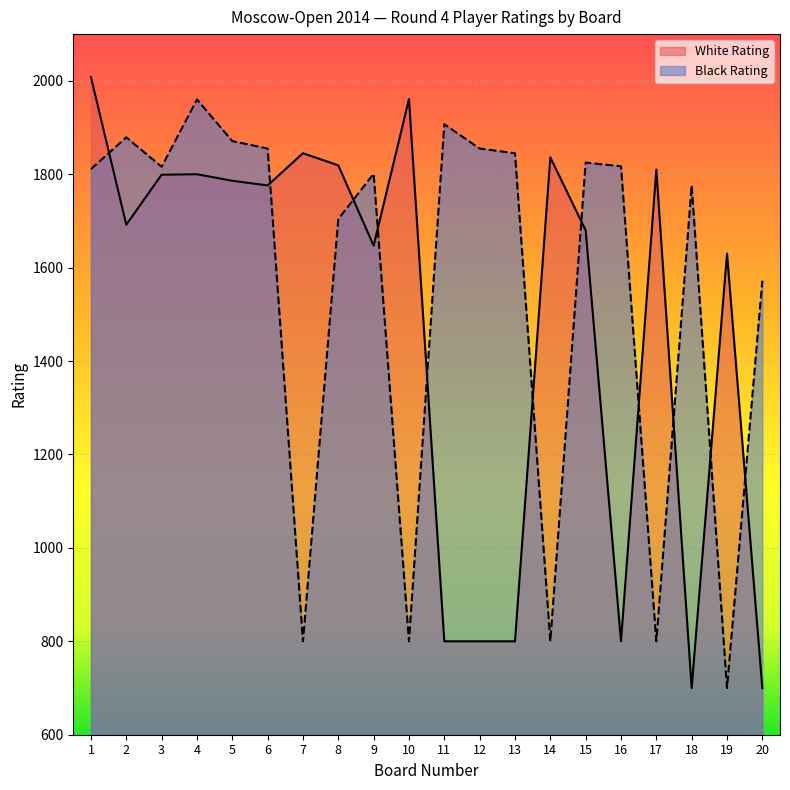

Which series has the largest total across all categories?

Black Rating